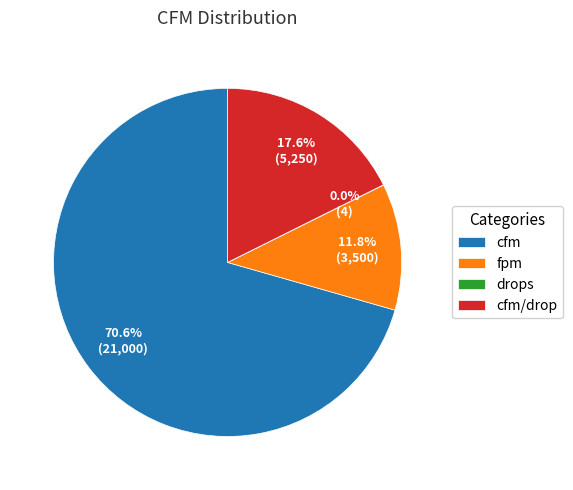

Approximately how many times larger is the value at cfm compared to cfm/drop?

4.0